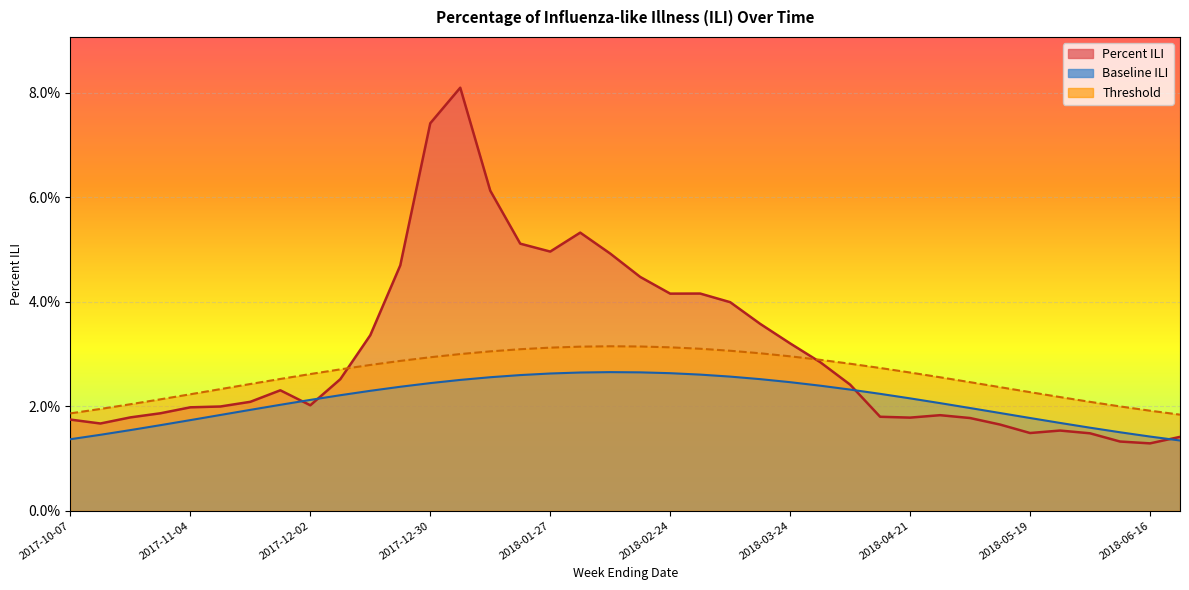

Reading right to left, list all the values displayed in this chart.

Percent ILI: 2018-06-23=0.0	2018-06-16=0.0	2018-06-09=0.0	2018-06-02=0.0	2018-05-26=0.0	2018-05-19=0.0	2018-05-12=0.0	2018-05-05=0.0	2018-04-28=0.0	2018-04-21=0.0	2018-04-14=0.0	2018-04-07=0.0	2018-03-31=0.0	2018-03-24=0.0	2018-03-17=0.0	2018-03-10=0.0	2018-03-03=0.0	2018-02-24=0.0	2018-02-17=0.0	2018-02-10=0.0	2018-02-03=0.1	2018-01-27=0.0	2018-01-20=0.1	2018-01-13=0.1	2018-01-06=0.1	2017-12-30=0.1	2017-12-23=0.0	2017-12-16=0.0	2017-12-09=0.0	2017-12-02=0.0	2017-11-25=0.0	2017-11-18=0.0	2017-11-11=0.0	2017-11-04=0.0	2017-10-28=0.0	2017-10-21=0.0	2017-10-14=0.0	2017-10-07=0.0
Baseline ILI: 2018-06-23=0.0	2018-06-16=0.0	2018-06-09=0.0	2018-06-02=0.0	2018-05-26=0.0	2018-05-19=0.0	2018-05-12=0.0	2018-05-05=0.0	2018-04-28=0.0	2018-04-21=0.0	2018-04-14=0.0	2018-04-07=0.0	2018-03-31=0.0	2018-03-24=0.0	2018-03-17=0.0	2018-03-10=0.0	2018-03-03=0.0	2018-02-24=0.0	2018-02-17=0.0	2018-02-10=0.0	2018-02-03=0.0	2018-01-27=0.0	2018-01-20=0.0	2018-01-13=0.0	2018-01-06=0.0	2017-12-30=0.0	2017-12-23=0.0	2017-12-16=0.0	2017-12-09=0.0	2017-12-02=0.0	2017-11-25=0.0	2017-11-18=0.0	2017-11-11=0.0	2017-11-04=0.0	2017-10-28=0.0	2017-10-21=0.0	2017-10-14=0.0	2017-10-07=0.0
Threshold: 2018-06-23=0.0	2018-06-16=0.0	2018-06-09=0.0	2018-06-02=0.0	2018-05-26=0.0	2018-05-19=0.0	2018-05-12=0.0	2018-05-05=0.0	2018-04-28=0.0	2018-04-21=0.0	2018-04-14=0.0	2018-04-07=0.0	2018-03-31=0.0	2018-03-24=0.0	2018-03-17=0.0	2018-03-10=0.0	2018-03-03=0.0	2018-02-24=0.0	2018-02-17=0.0	2018-02-10=0.0	2018-02-03=0.0	2018-01-27=0.0	2018-01-20=0.0	2018-01-13=0.0	2018-01-06=0.0	2017-12-30=0.0	2017-12-23=0.0	2017-12-16=0.0	2017-12-09=0.0	2017-12-02=0.0	2017-11-25=0.0	2017-11-18=0.0	2017-11-11=0.0	2017-11-04=0.0	2017-10-28=0.0	2017-10-21=0.0	2017-10-14=0.0	2017-10-07=0.0